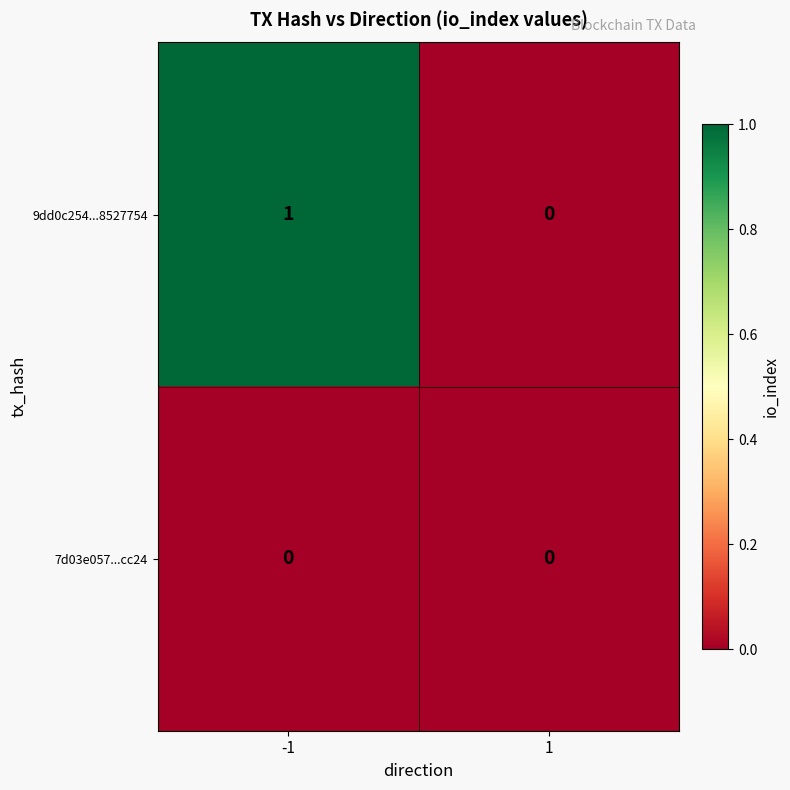

Between -1 and 1, which series saw the biggest shift?

9dd0c254...8527754